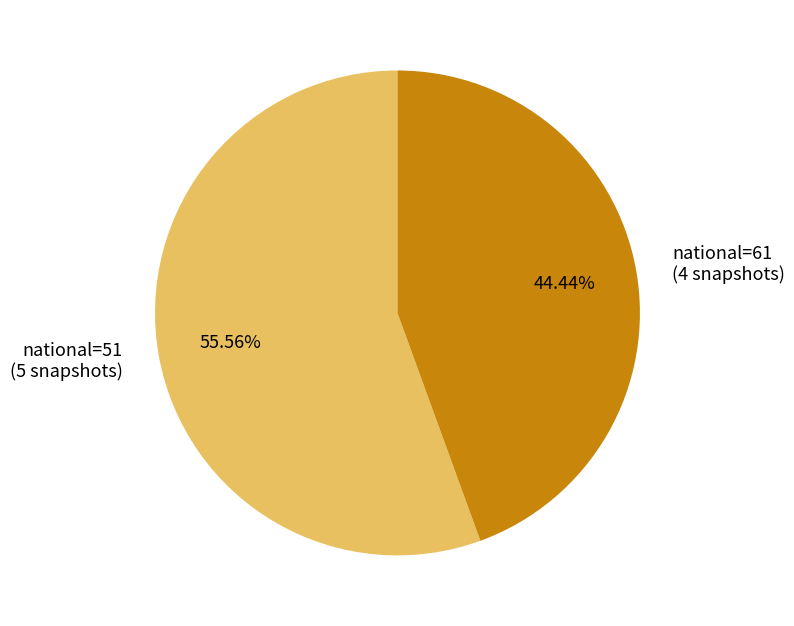

Count the number of slices in the pie.

2